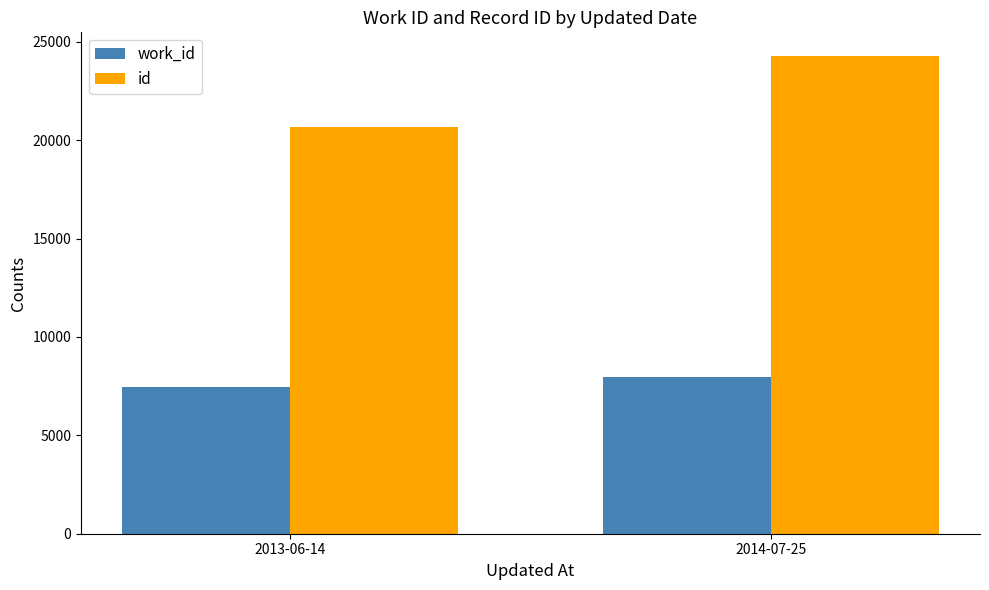

What is the minimum value for work_id?

7439